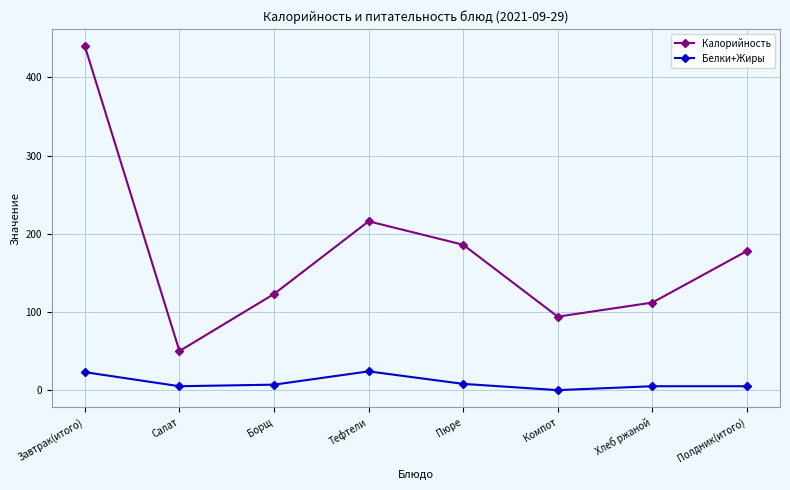

What is the sum of the Калорийность values at Борщ and Тефтели?

339